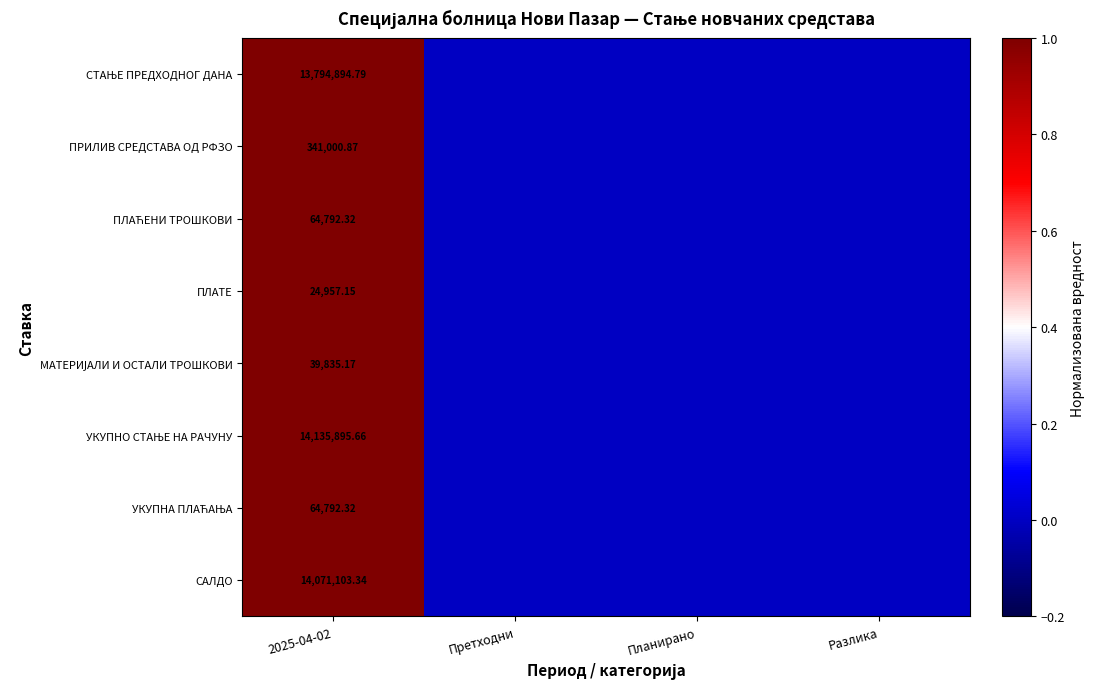

List the labels in order of САЛДО value, smallest first.

Претходни, Планирано, Разлика, 2025-04-02